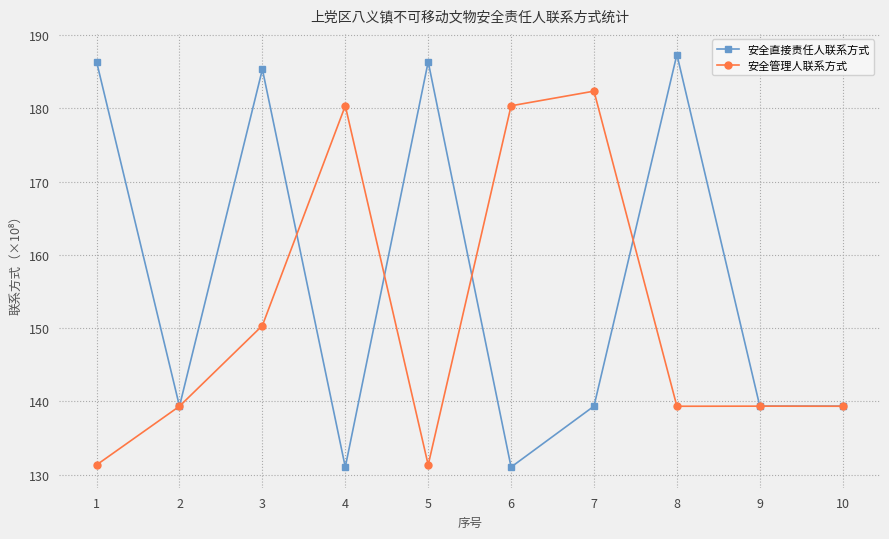

Rank the series at 1 from highest to lowest value.

安全直接责任人联系方式, 安全管理人联系方式